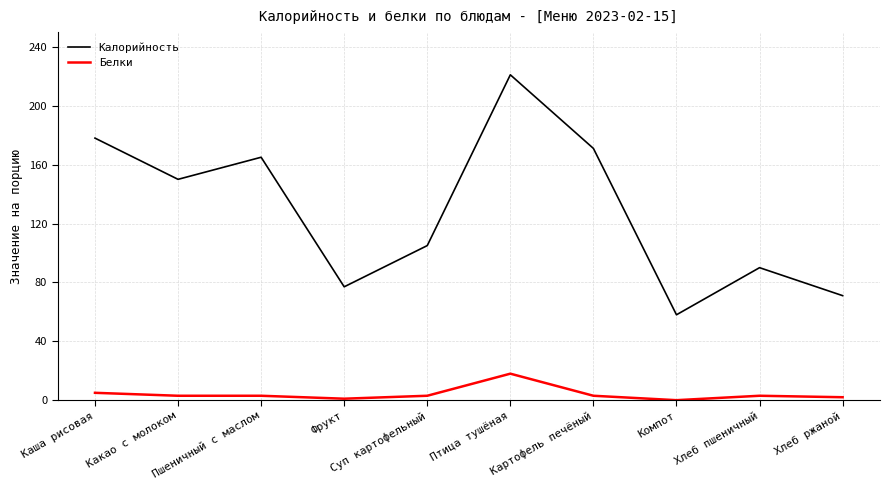

What position from the left is Каша рисовая?

1